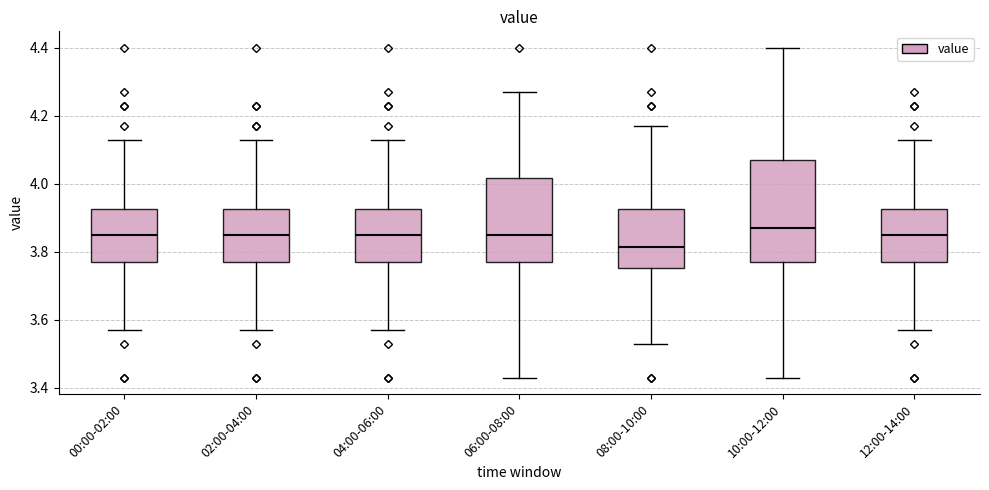

Reading left to right, transcribe this box plot: for each box, give where its median line is, the range the box spans, and where its two whiskers end, as read against the y-axis. The values are not printed on the chart, so give them approximately, as read against the axis.

00:00-02:00: median 3.86, box 3.78 to 3.92, whiskers 3.58 to 4.14
02:00-04:00: median 3.86, box 3.78 to 3.92, whiskers 3.58 to 4.14
04:00-06:00: median 3.86, box 3.78 to 3.92, whiskers 3.58 to 4.14
06:00-08:00: median 3.86, box 3.78 to 4.02, whiskers 3.44 to 4.28
08:00-10:00: median 3.82, box 3.76 to 3.92, whiskers 3.54 to 4.18
10:00-12:00: median 3.88, box 3.78 to 4.08, whiskers 3.44 to 4.40
12:00-14:00: median 3.86, box 3.78 to 3.92, whiskers 3.58 to 4.14